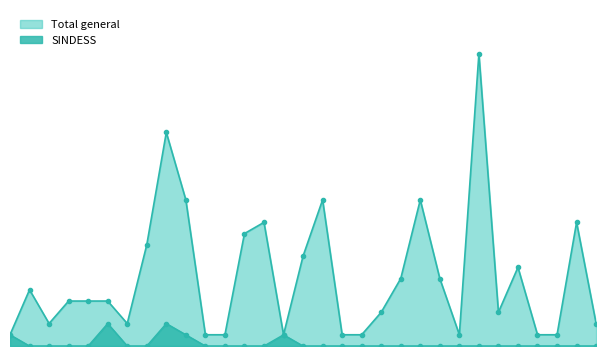

Reading left to right, transcribe all the data shown in this chart.

Total general: 1	5	2	4	4	4	2	9	19	13	1	1	10	11	1	8	13	1	1	3	6	13	6	1	26	3	7	1	1	11	2
SINDESS: 1	0	0	0	0	2	0	0	2	1	0	0	0	0	1	0	0	0	0	0	0	0	0	0	0	0	0	0	0	0	0